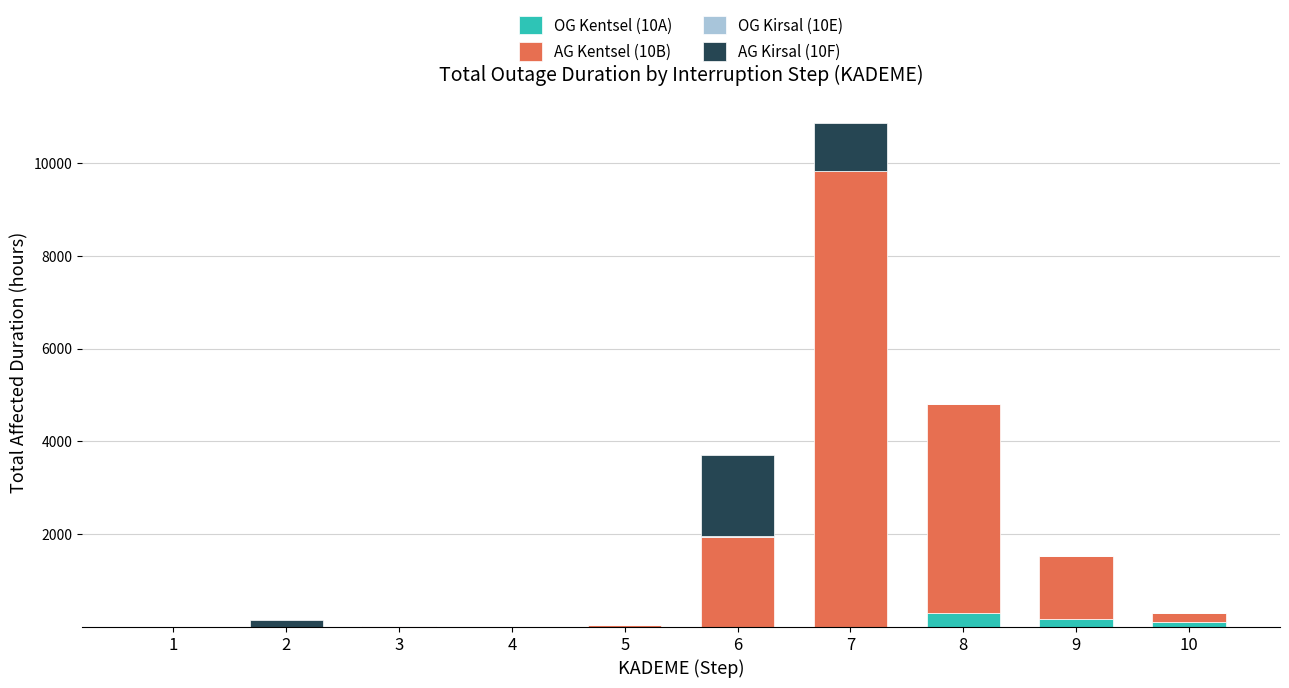

Where does the AG Kentsel (10B) series first go above 200?

6